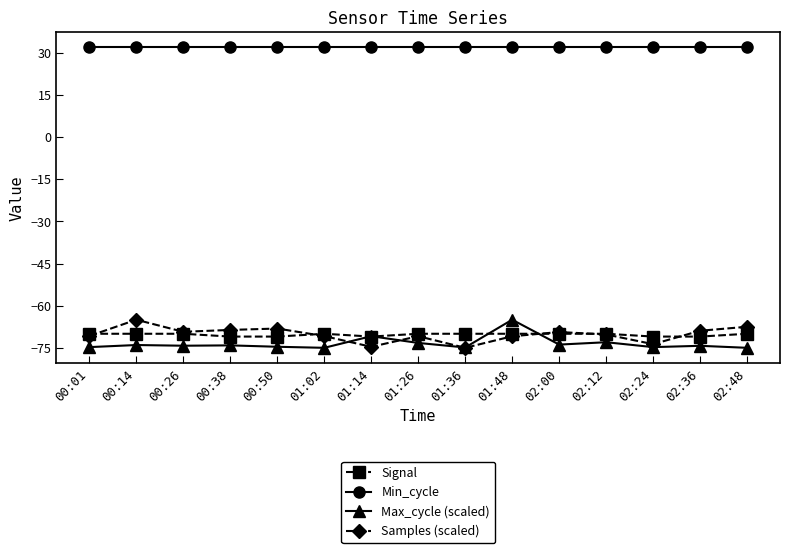

Is this an area chart (filled region under the line)?

No